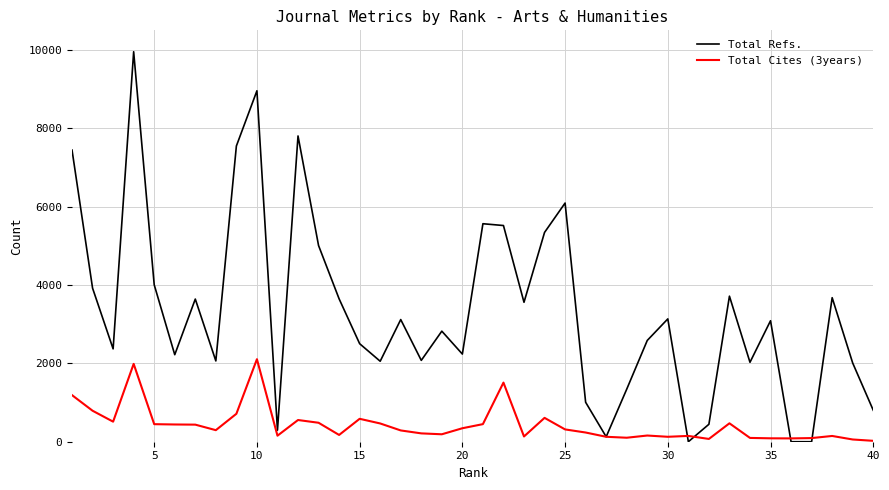

Rank the series by their maximum value, from highest to lowest.

Total Refs., Total Cites (3years)